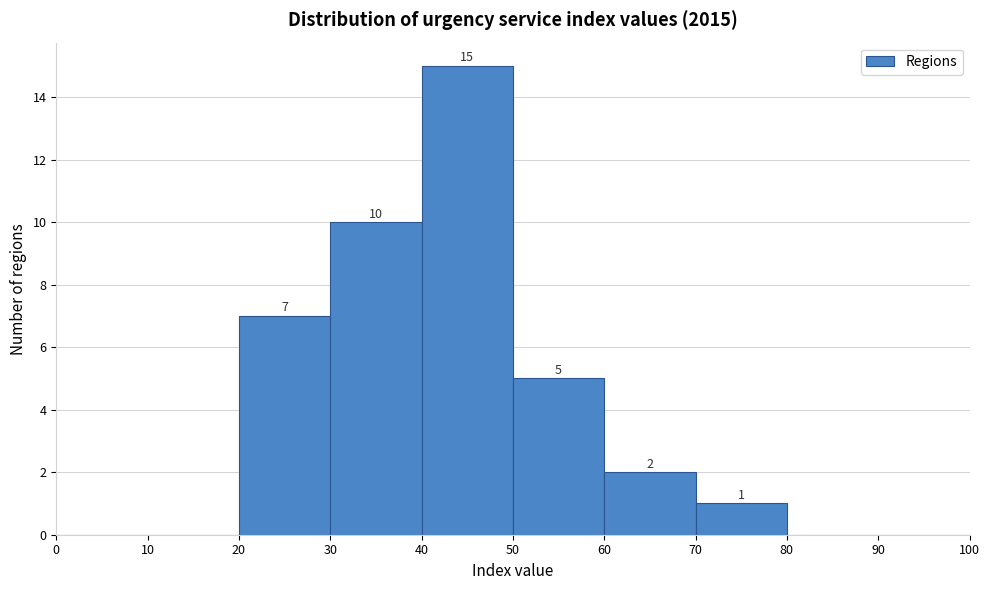

Over which range of the x-axis is the bar tallest?

40 to 50